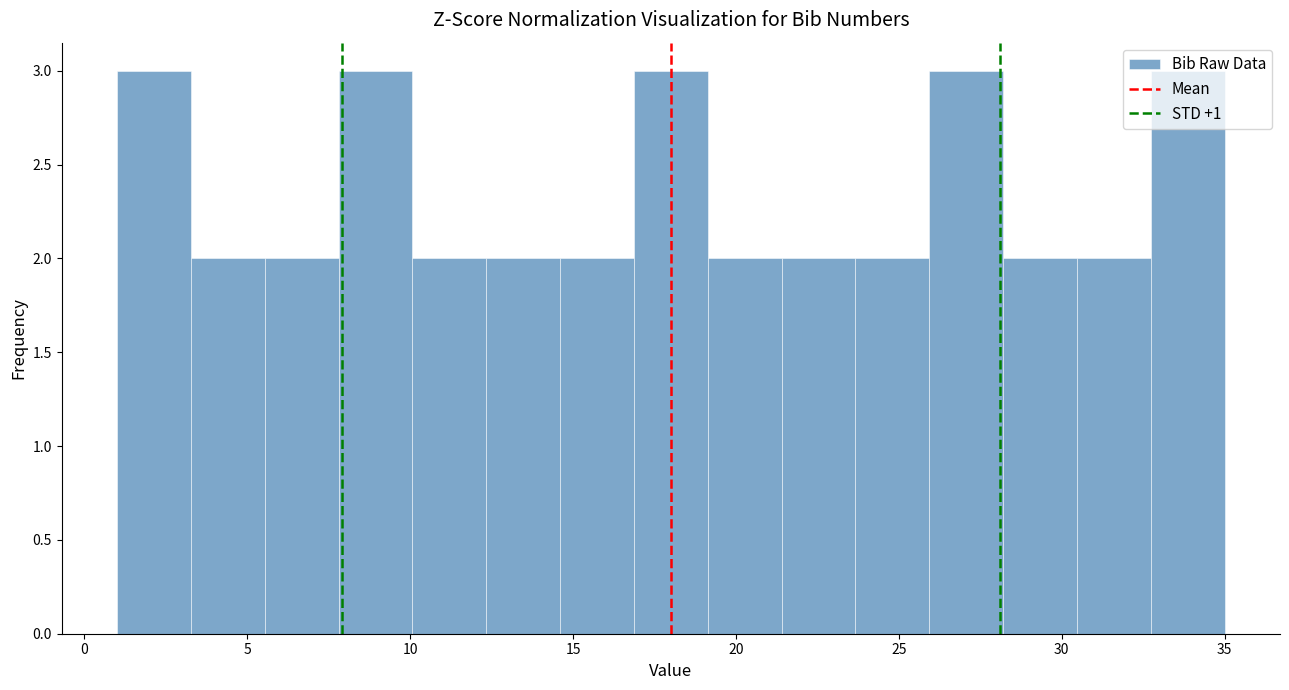

Reading left to right, list every bar in this chart as the range it spans on the x-axis followed by its height. Neither the bar edges nor the heights are printed on the chart, so give them approximately, as read against the axes.

1.0 to 3.5: 3
3.5 to 5.5: 2
5.5 to 8.0: 2
8.0 to 10.0: 3
10.0 to 12.5: 2
12.5 to 14.5: 2
14.5 to 17.0: 2
17.0 to 19.0: 3
19.0 to 21.5: 2
21.5 to 23.5: 2
23.5 to 26.0: 2
26.0 to 28.0: 3
28.0 to 30.5: 2
30.5 to 32.5: 2
32.5 to 35.0: 3